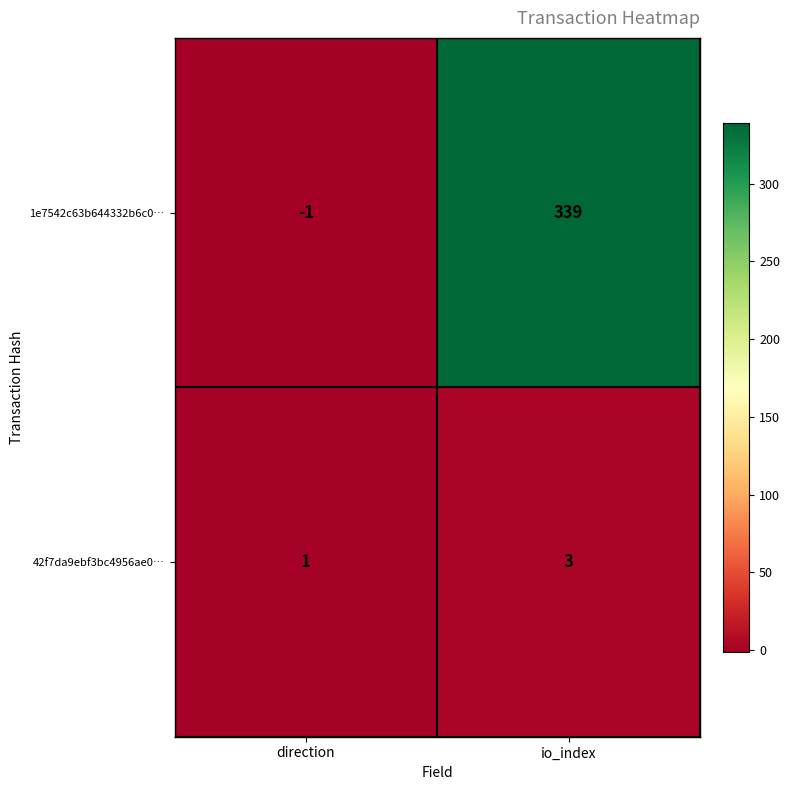

At how many categories does at least one series exceed 281?

1